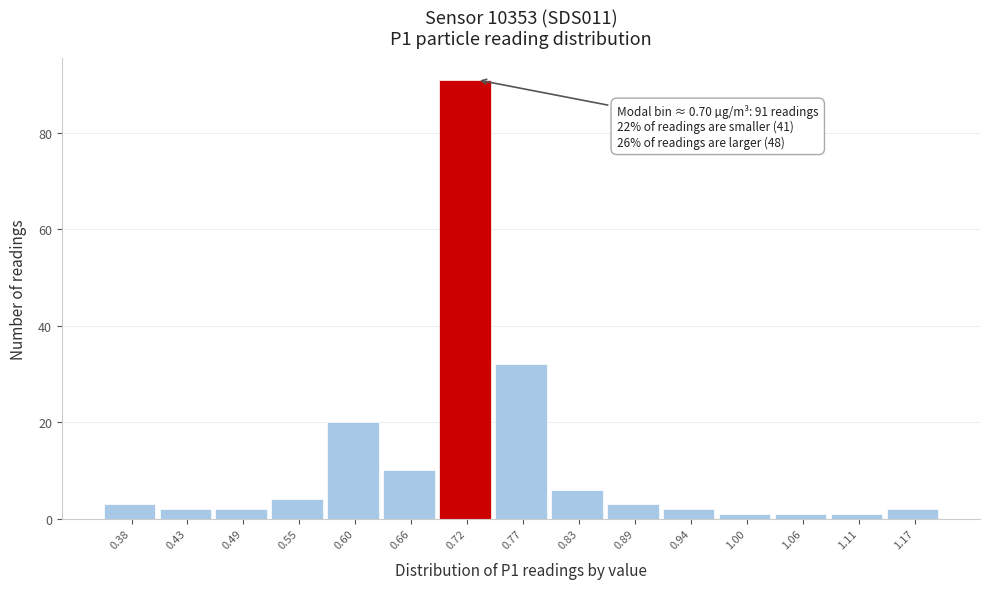

Which range on the x-axis has the tallest bar?

0.69 to 0.75